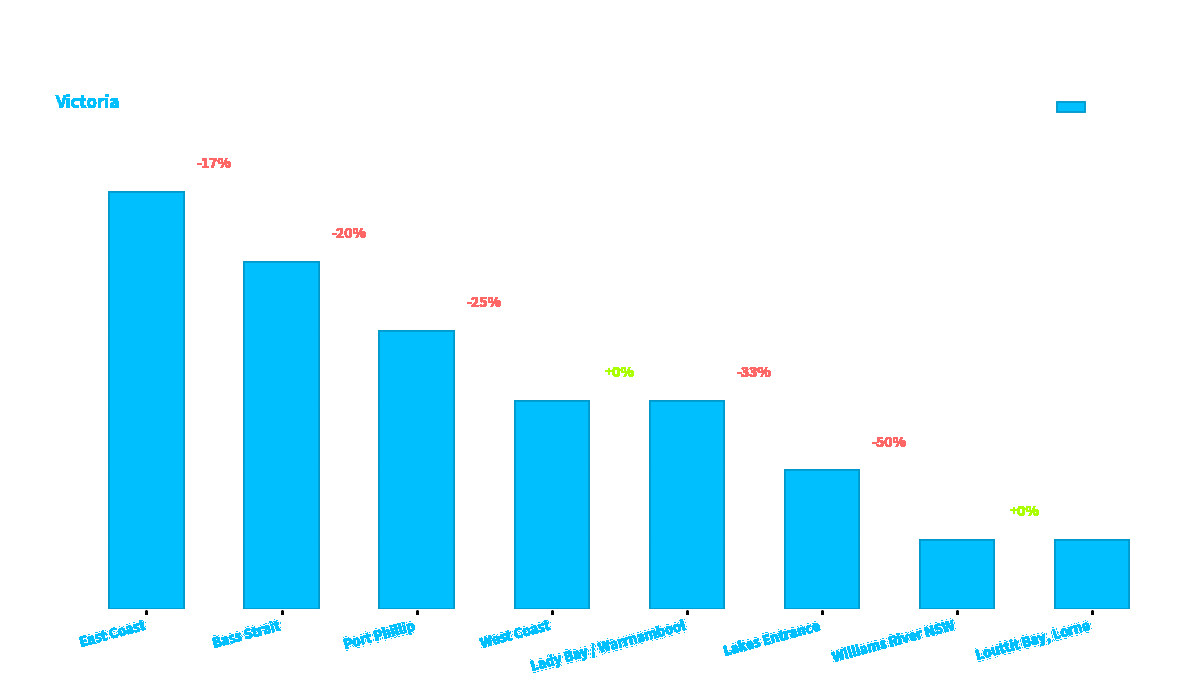

What is the sum of the values at Williams River NSW and Lakes Entrance?

3